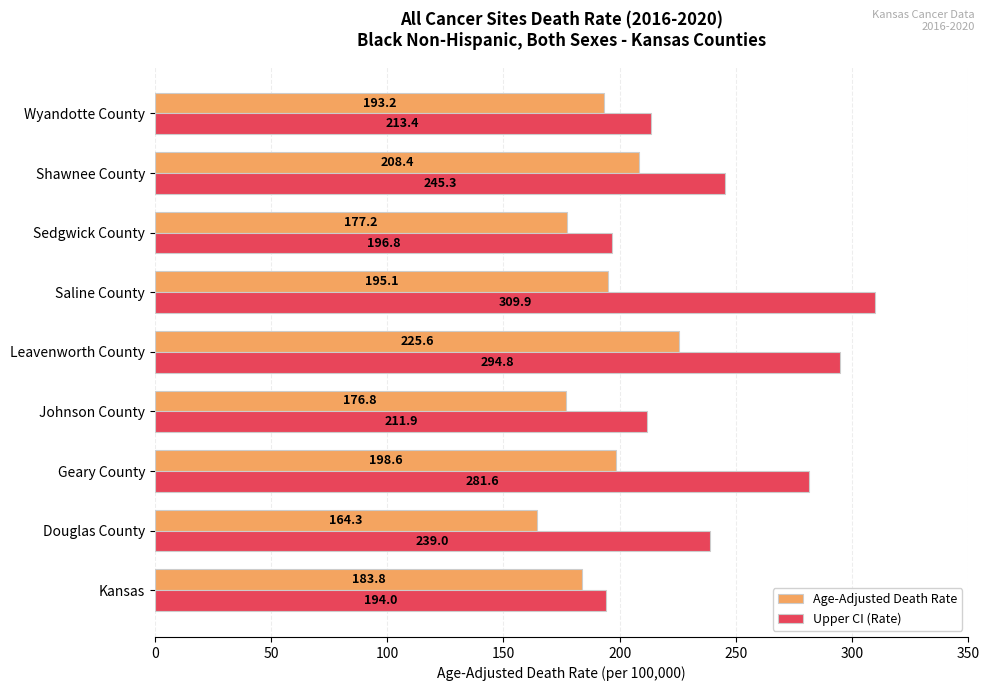

What is the maximum value shown in the chart?

309.9